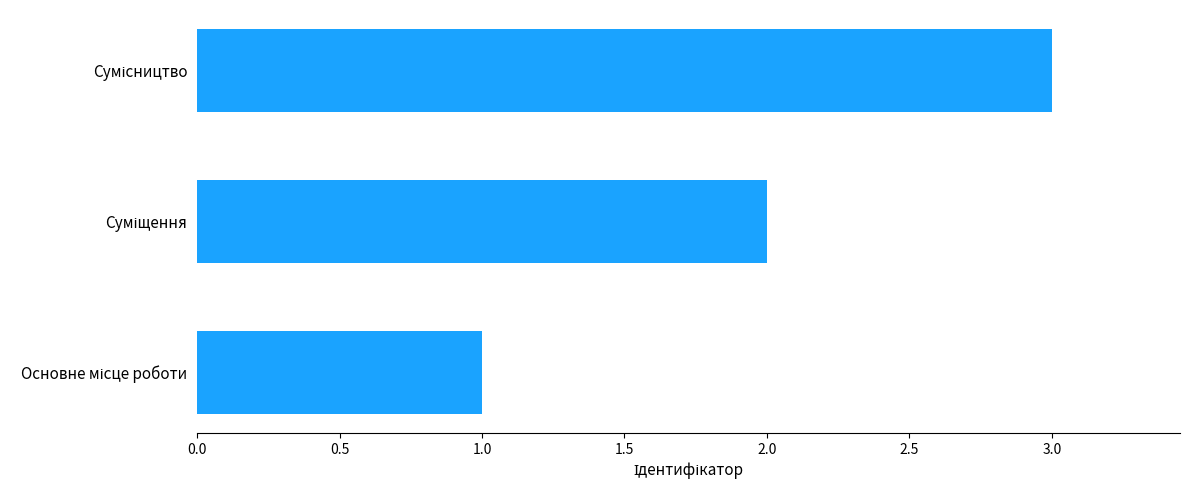

What is the sum of all values?

6